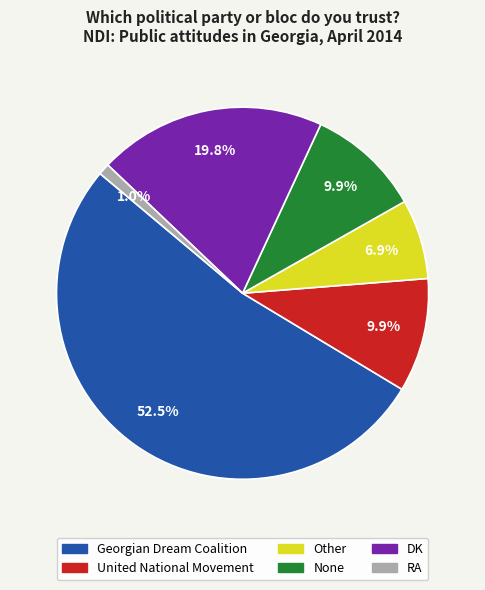

What is the ratio of the value at None to the value at Other?

1.4